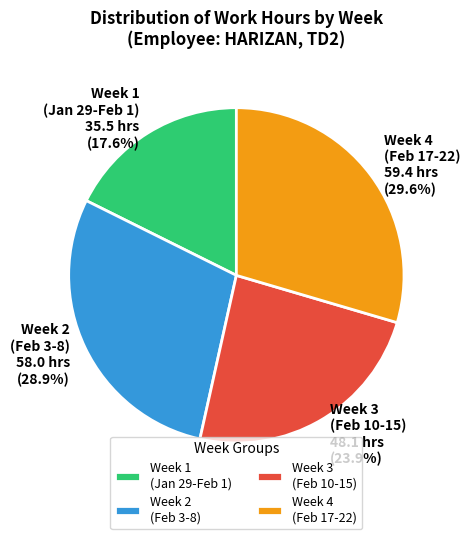

Is there any slice that represents more than half of the pie?

No